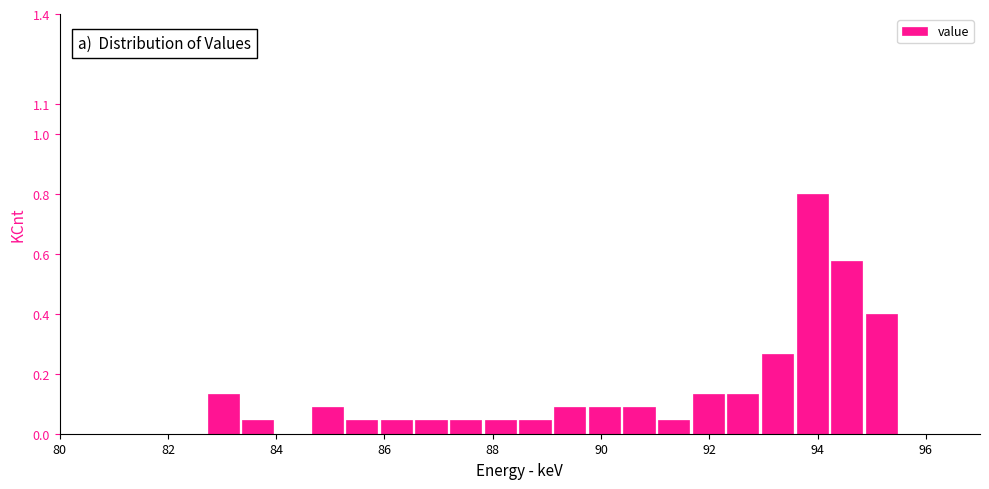

Around what value on the x-axis is the tallest bar? Give the approximate position of its centre, as read against the axis.

94.0